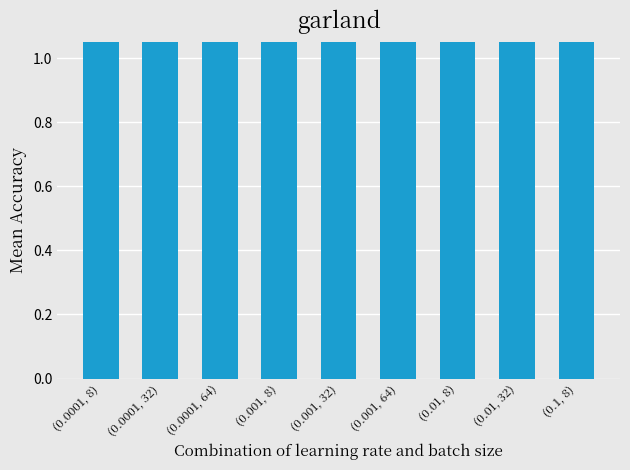

List the labels in order of value, smallest first.

(0.01, 32), (0.001, 8), (0.001, 64), (0.01, 8), (0.0001, 32), (0.0001, 64), (0.001, 32), (0.0001, 8), (0.1, 8)